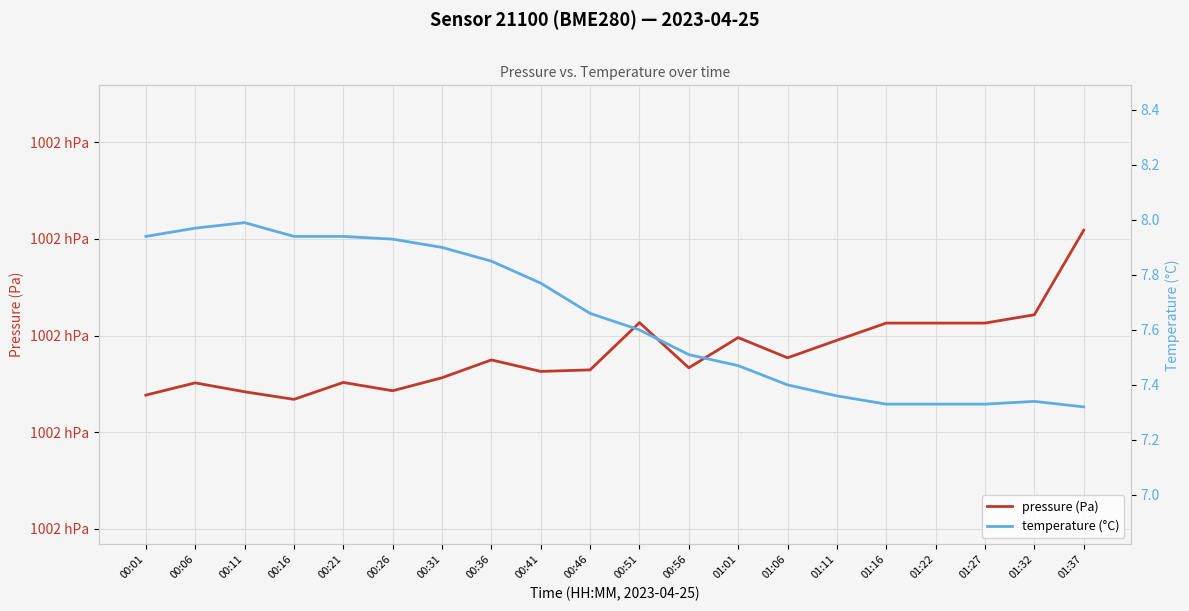

How many interior local valleys does the pressure (Pa) series have?

5